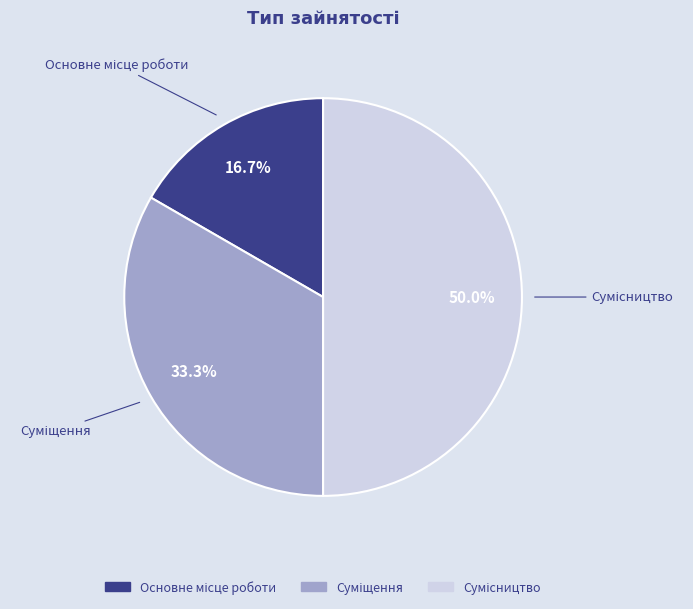

To the nearest percent, what portion does Суміщення represent?

33%